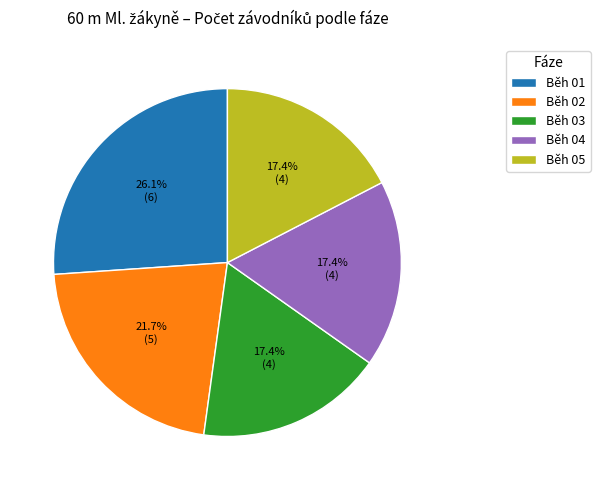

To the nearest percent, what is the average slice percentage?

20%